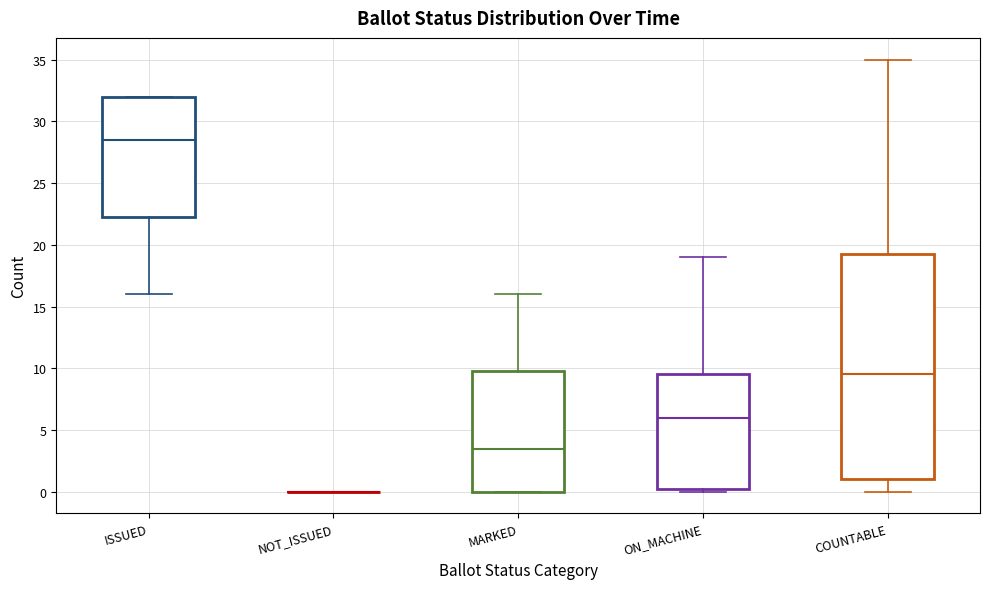

Where is the lower edge of the box for ISSUED on the y-axis? The values are not printed on the chart, so give them approximately, as read against the axis.

22.5